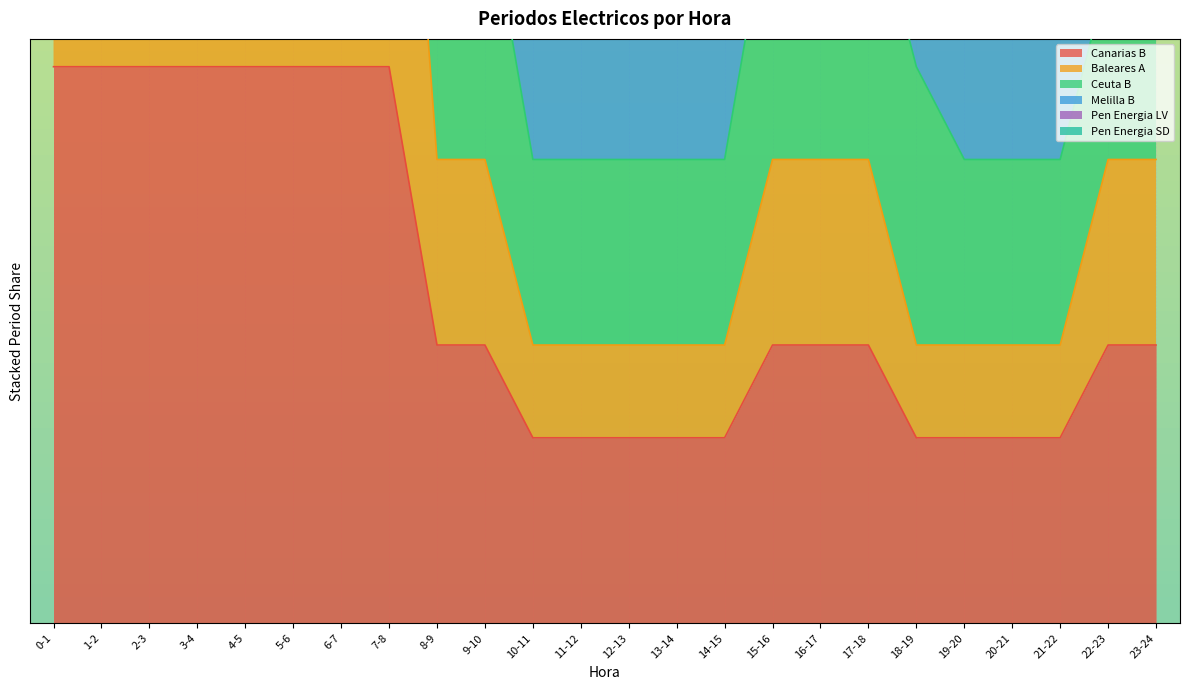

The value of Baleares A at 8-9 is 0.3. True or false?

False